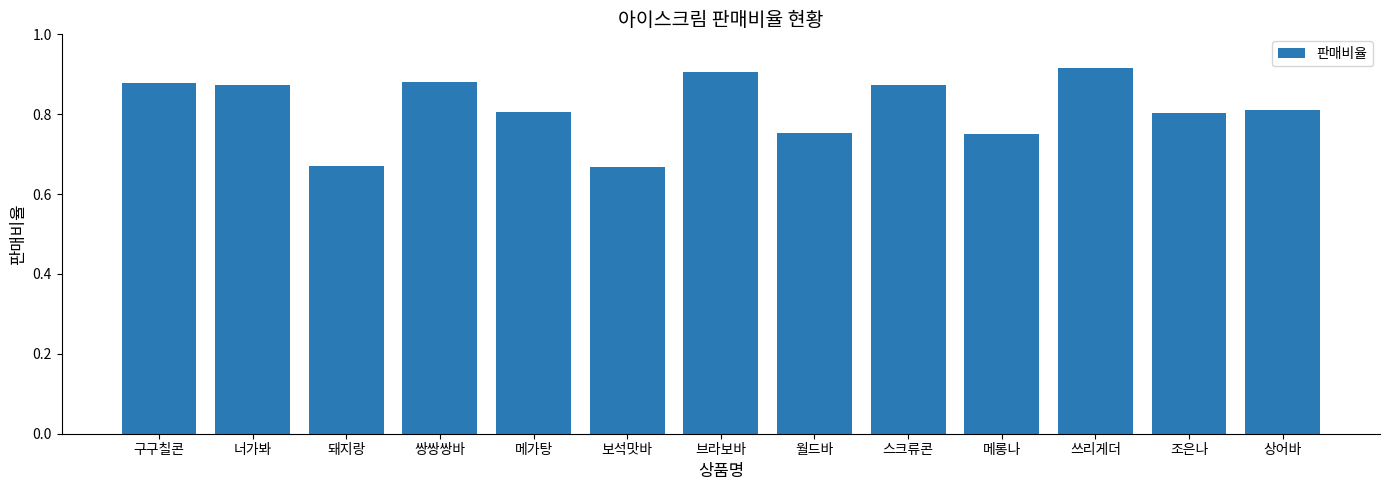

What is the label of the 10th bar from the right?

쌍쌍쌍바